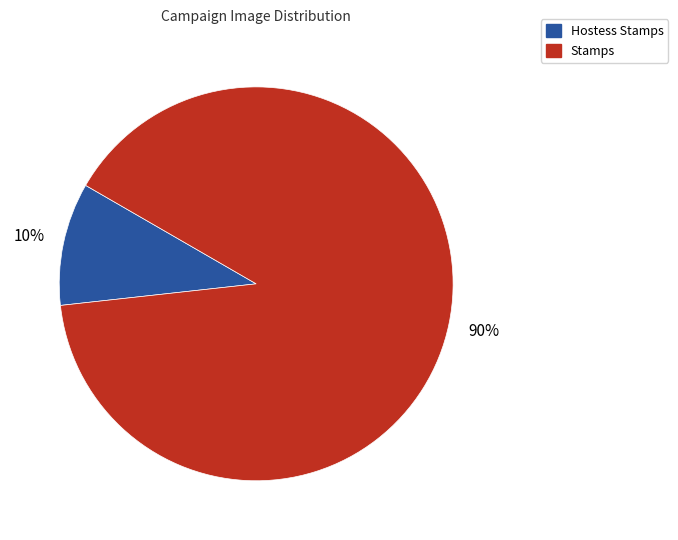

To the nearest percent, what percentage of the pie is Stamps?

90%